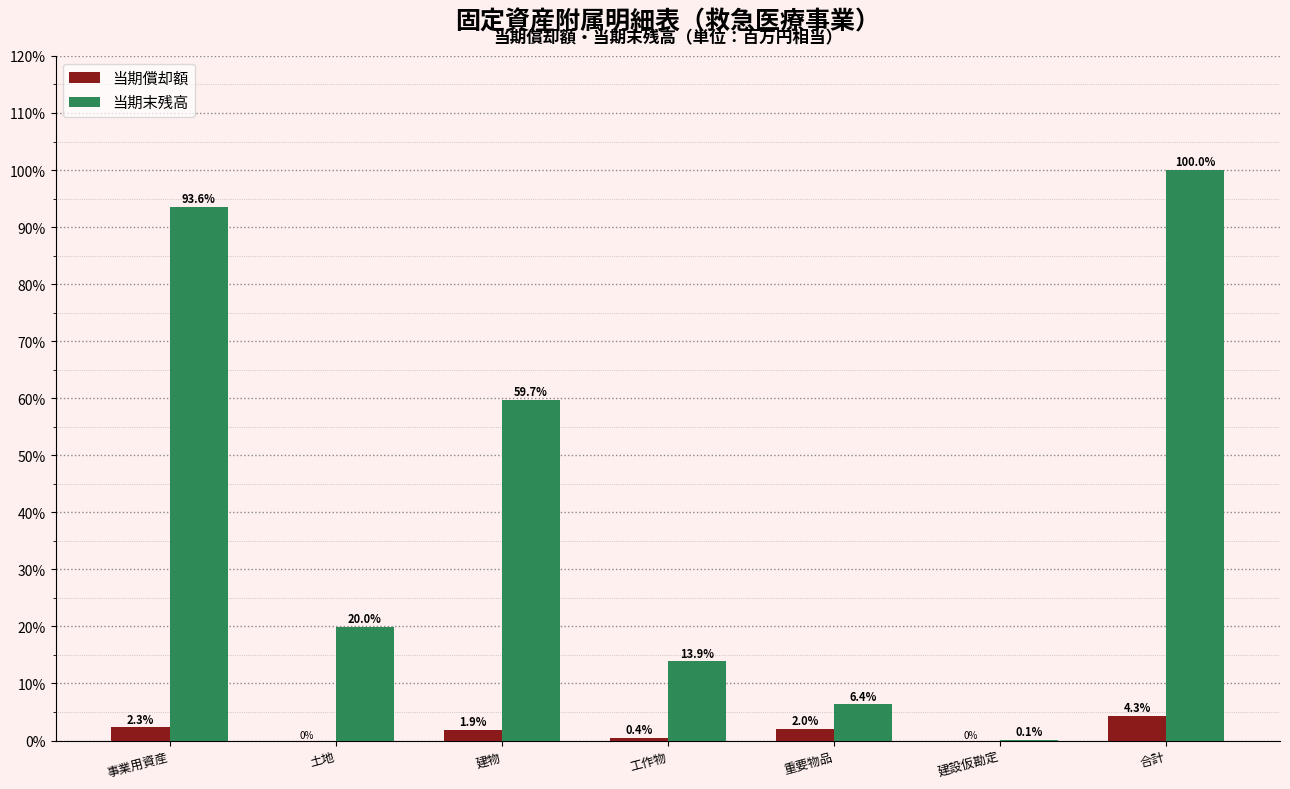

Which series changed the most between 工作物 and 合計?

当期末残高